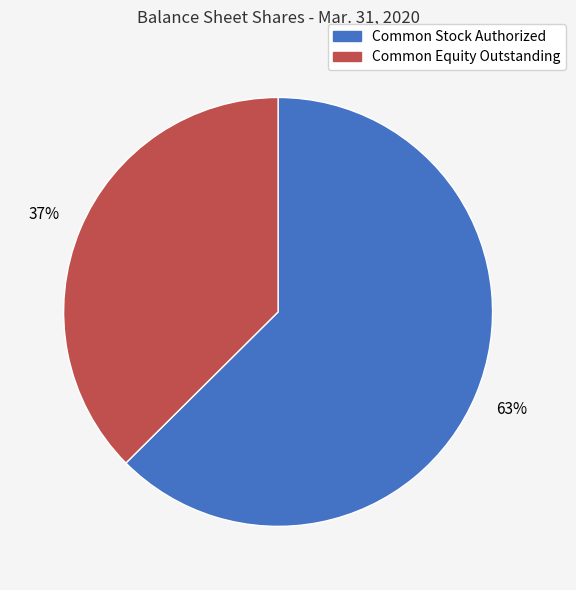

How many segments does this pie chart have?

2